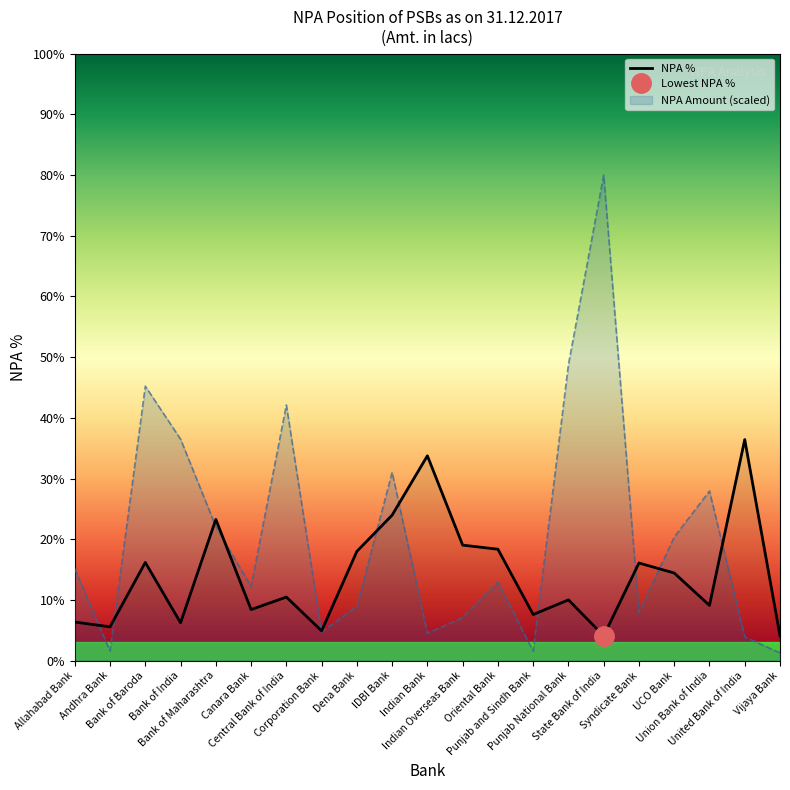

How many values are below 10?

9